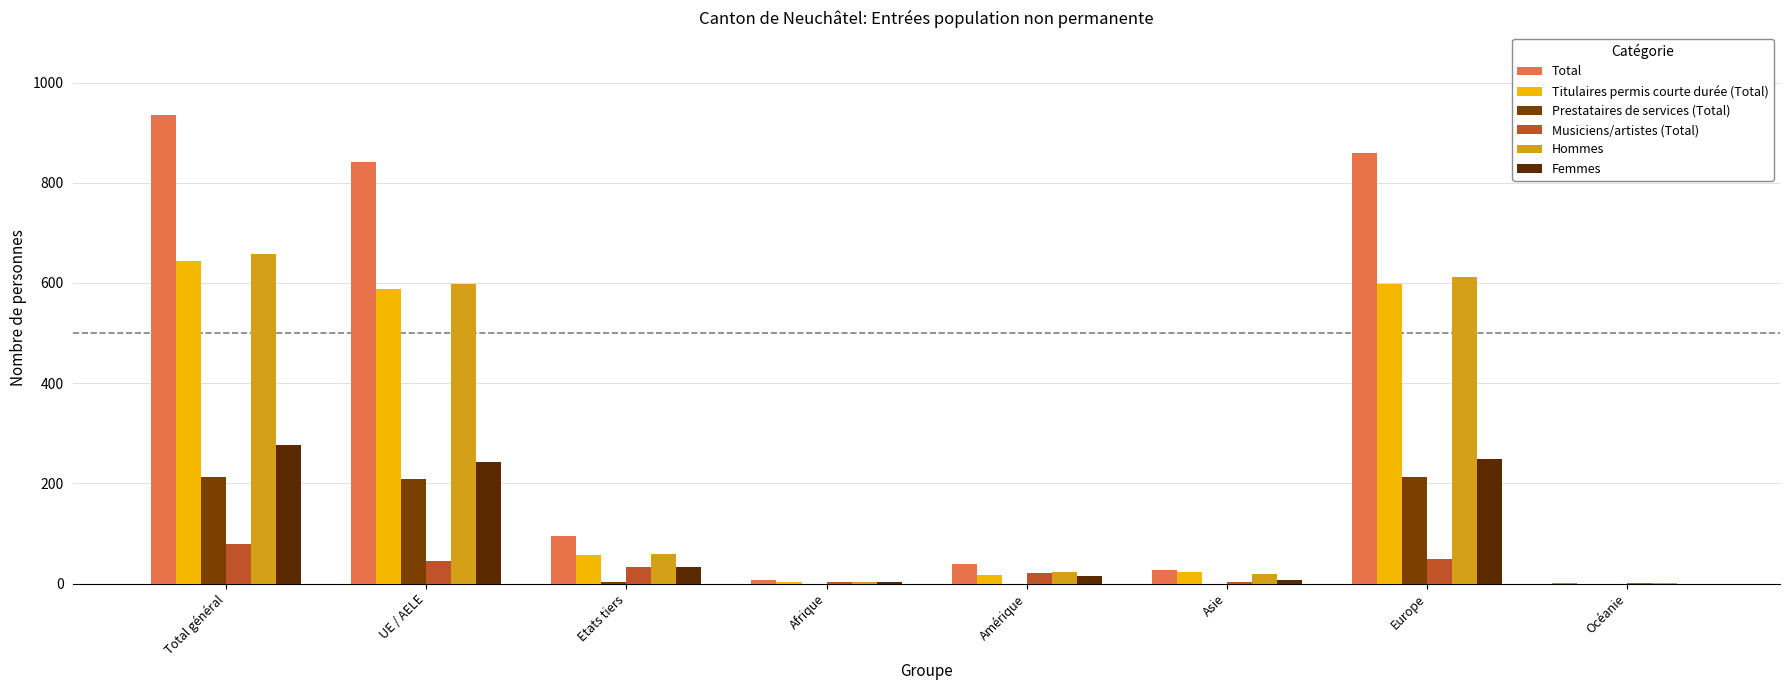

How many groups of bars are there?

8